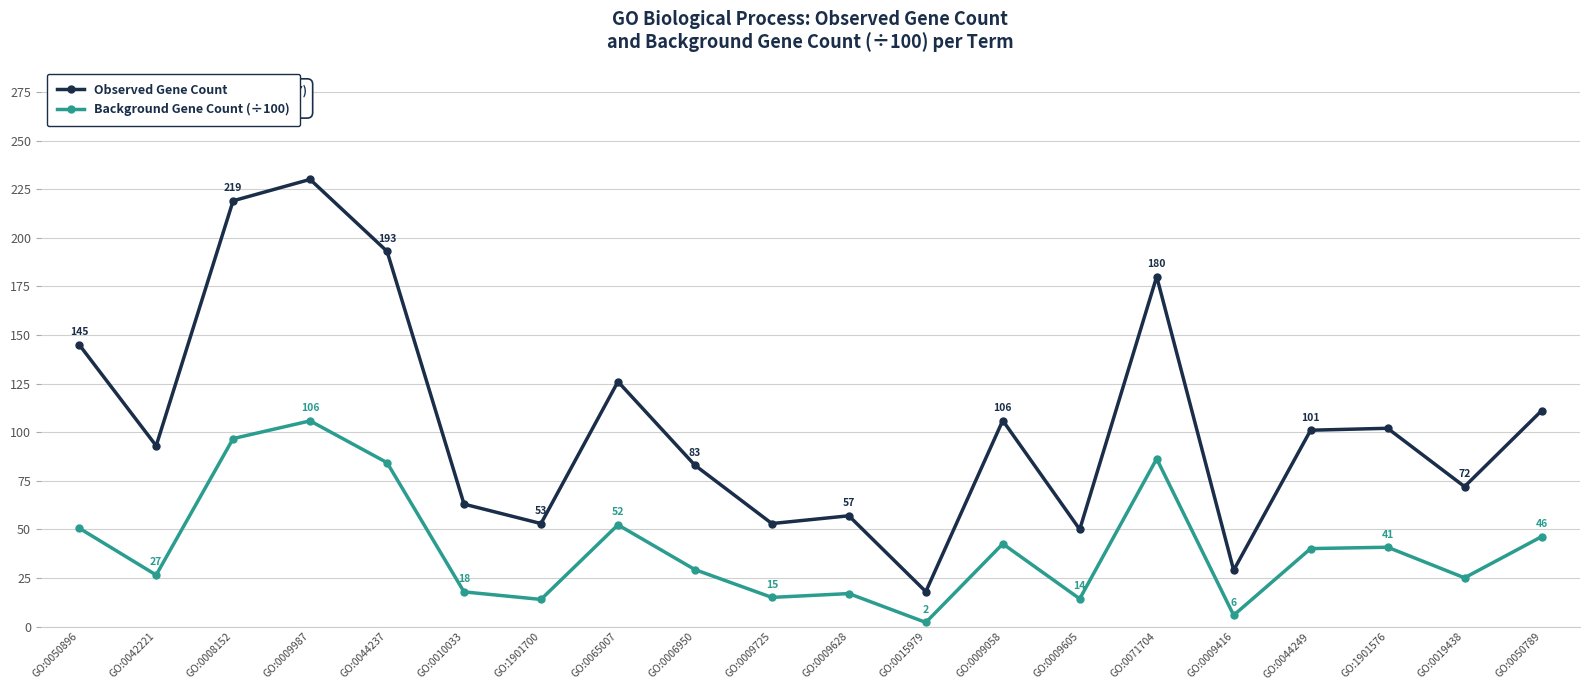

At which category is the sum across all series the highest?

GO:0009987